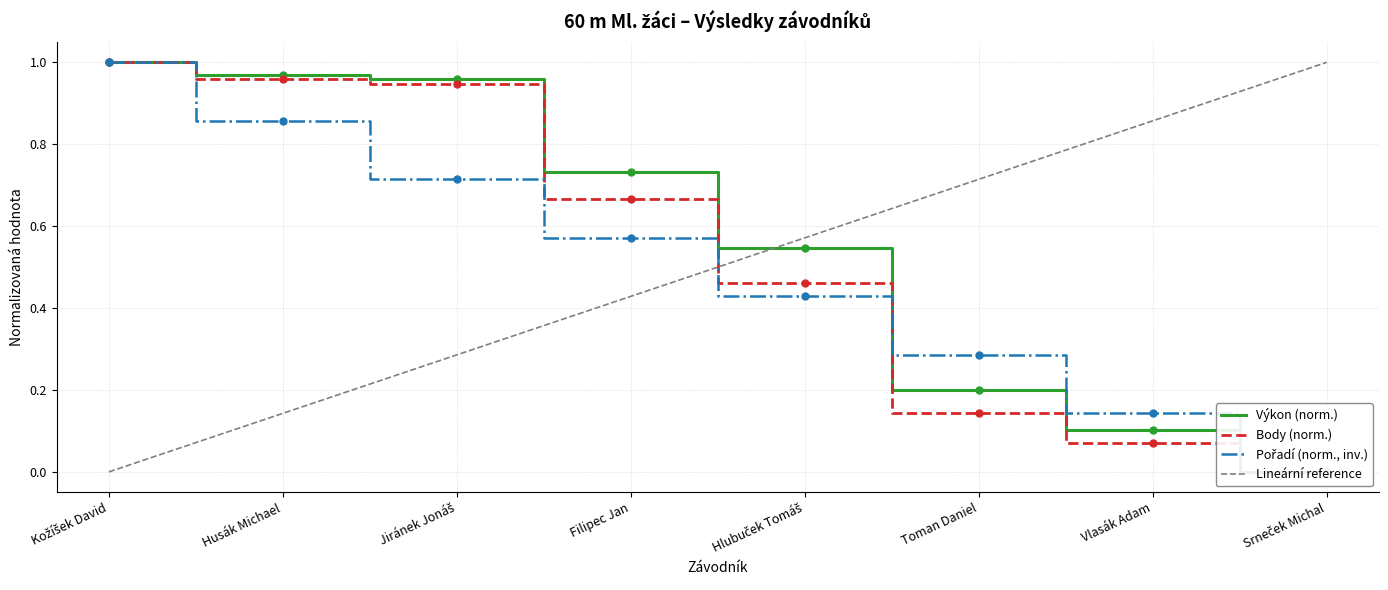

Between Toman Daniel and Srneček Michal, which is larger?

Toman Daniel